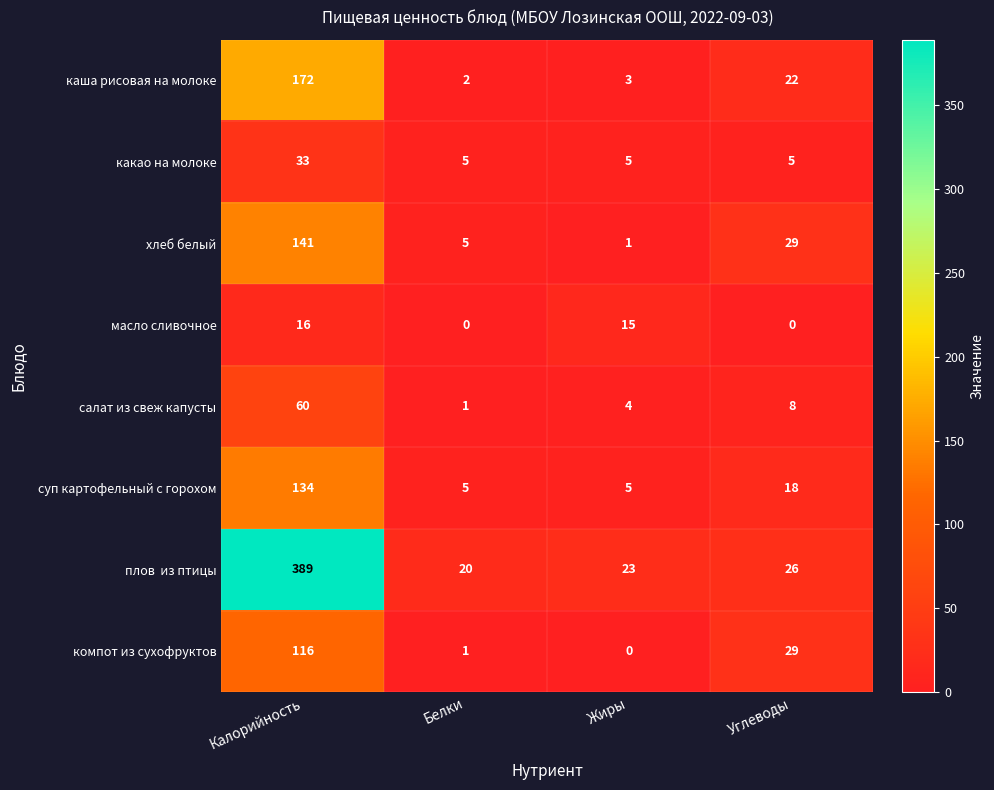

How many categories are shown in the chart?

4